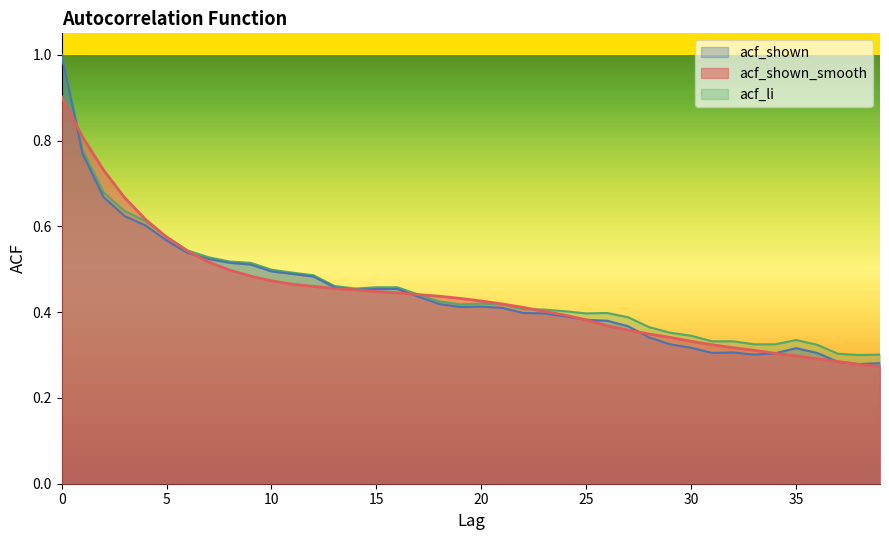

At 5, list the series in order from smallest to largest.

acf_shown, acf_shown_smooth, acf_li